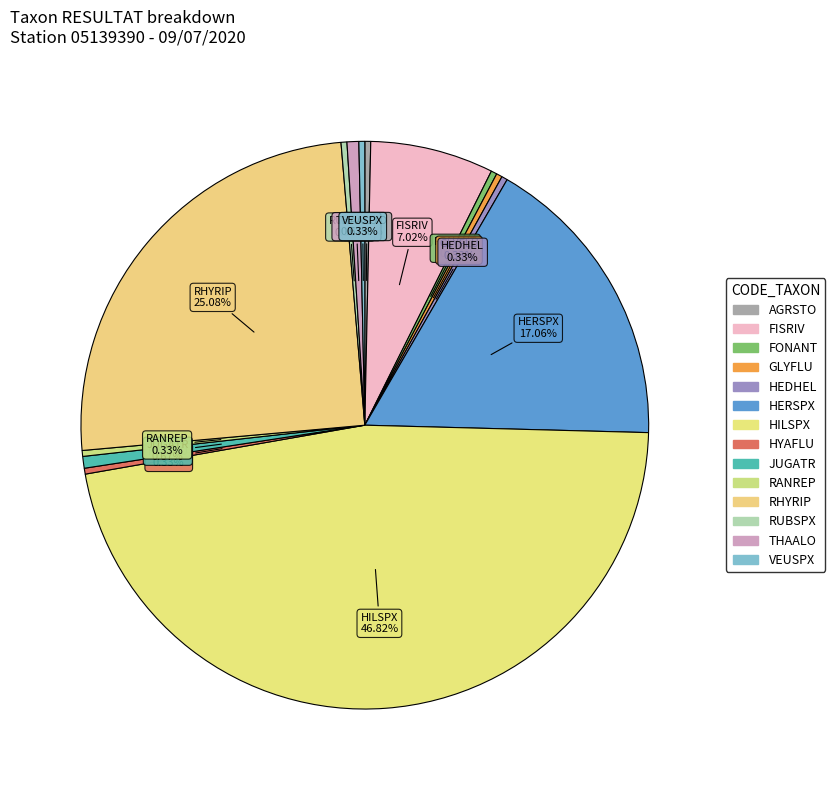

How many segments does this pie chart have?

14